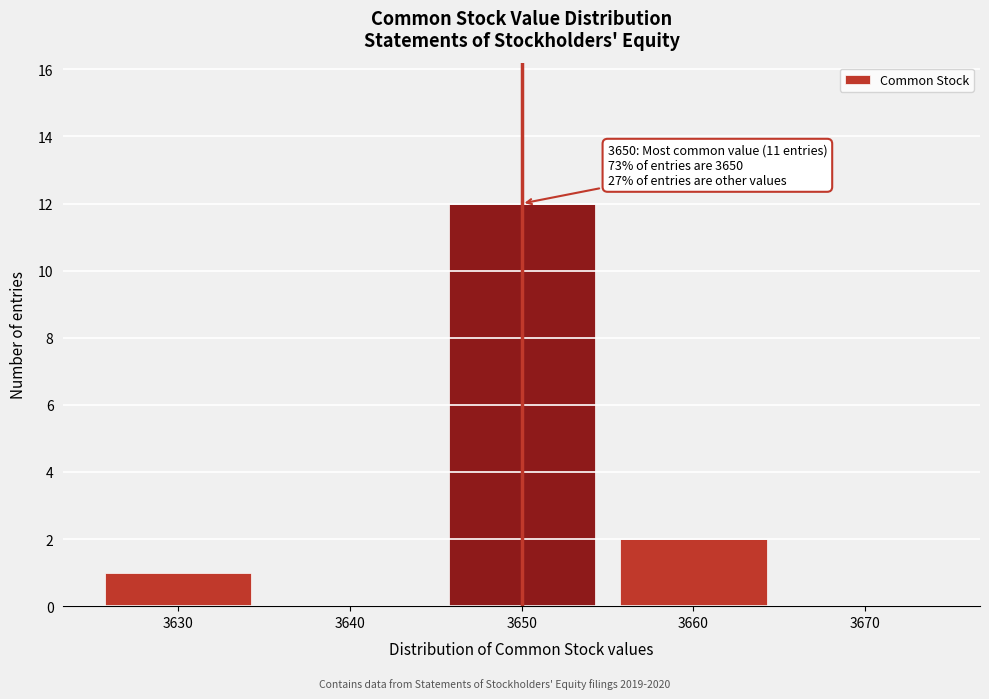

Reading right to left, list all the values displayed in this chart.

3670=0	3660=2	3650=12	3640=0	3630=1